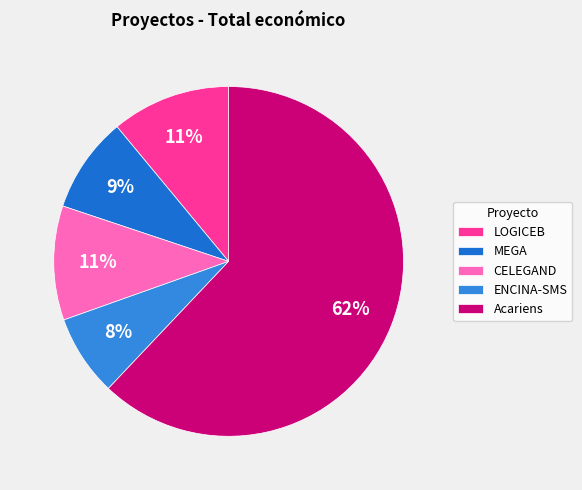

Count the number of slices in the pie.

5